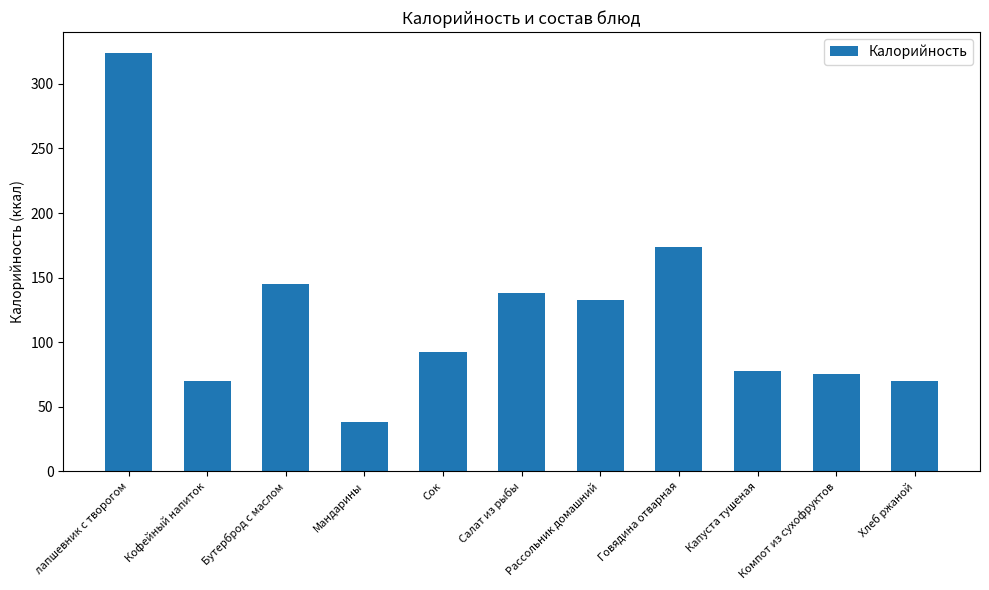

The chart shows a value of 104 at лапшевник с творогом. True or false?

False